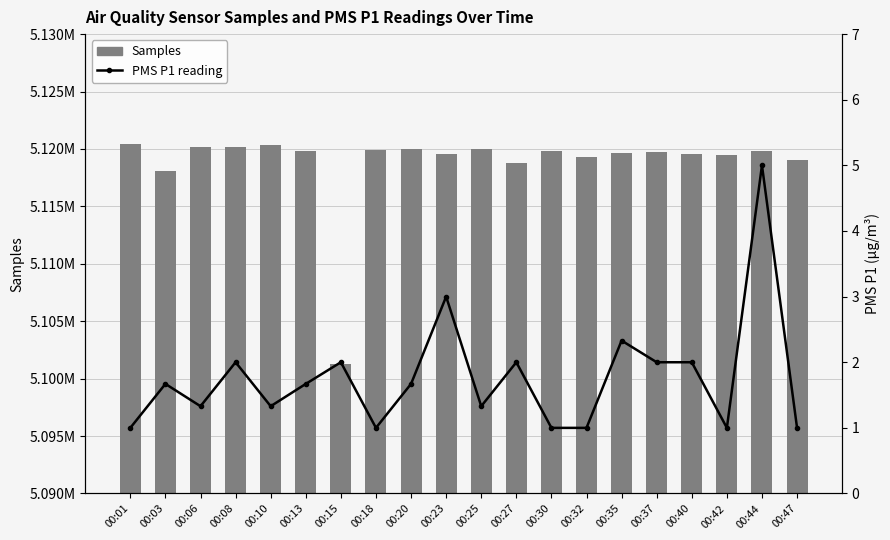

What is the difference between the Samples values at 00:30 and 00:15?

18585.0